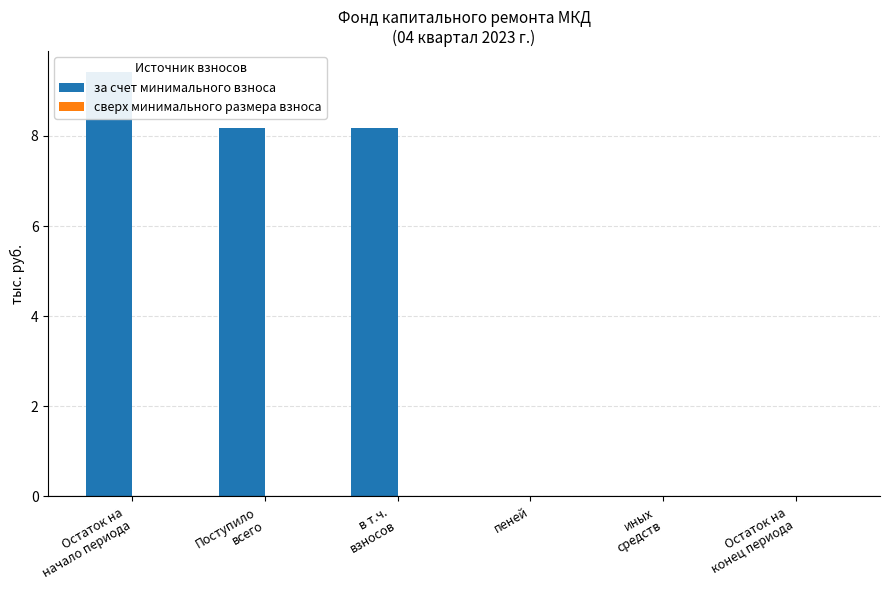

Reading left to right, what are all the values shown in this chart?

за счет минимального взноса: Остаток на
начало периода=9.4	Поступило
всего=8.2	в т.ч.
взносов=8.2	пеней=0.0	иных
средств=0.0	Остаток на
конец периода=0.0
сверх минимального размера взноса: Остаток на
начало периода=0.0	Поступило
всего=0.0	в т.ч.
взносов=0.0	пеней=0.0	иных
средств=0.0	Остаток на
конец периода=0.0